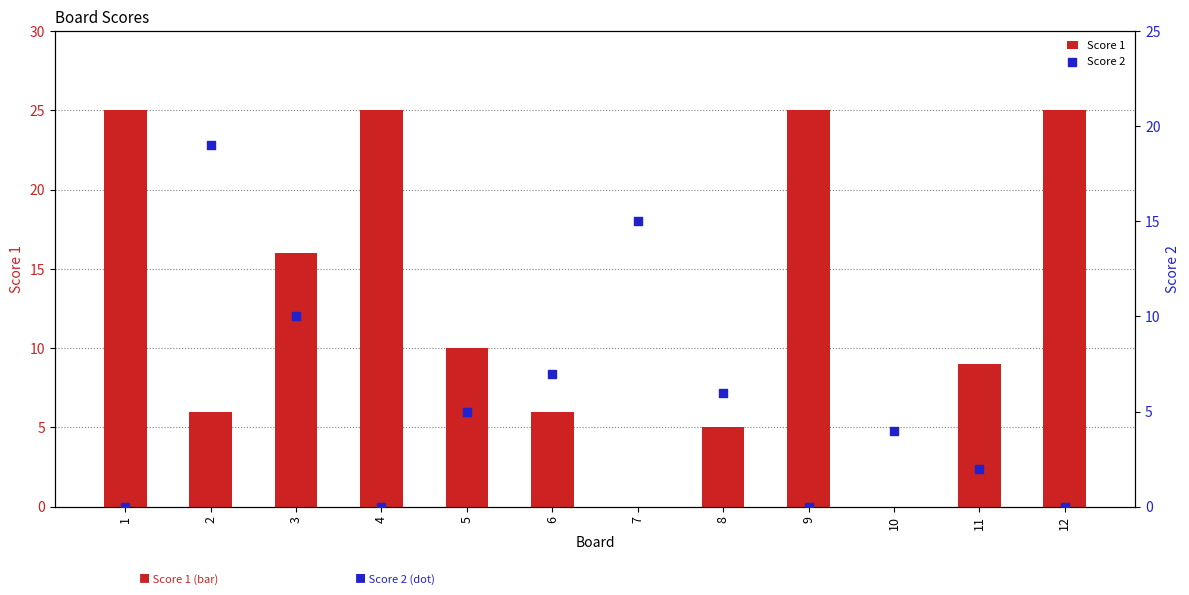

Which series has the largest Y range (max minus min)?

Score 1